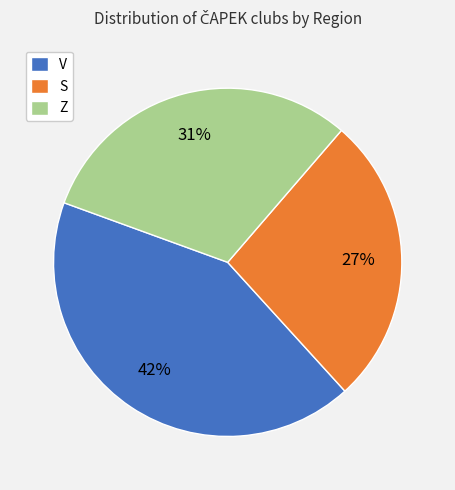

To the nearest percent, what is the combined percentage of S and V?

69%